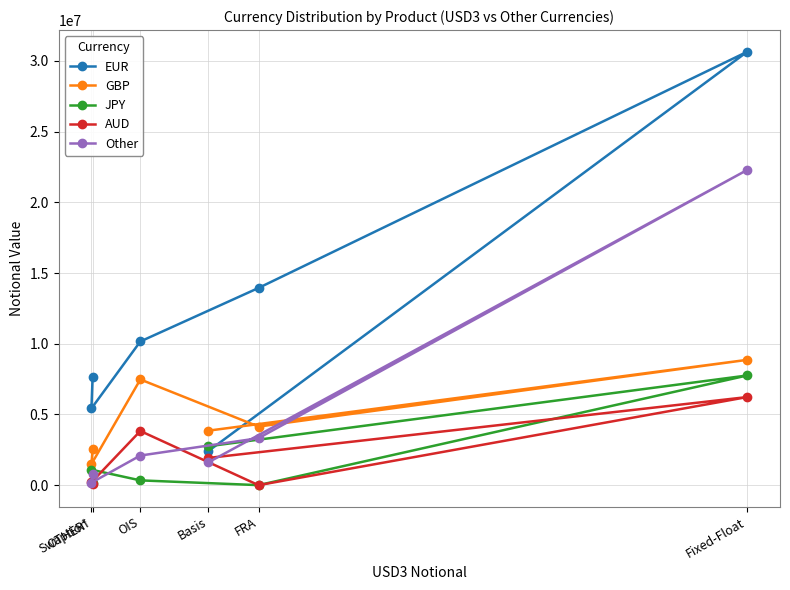

At which label does GBP reach its peak?

Fixed-Float